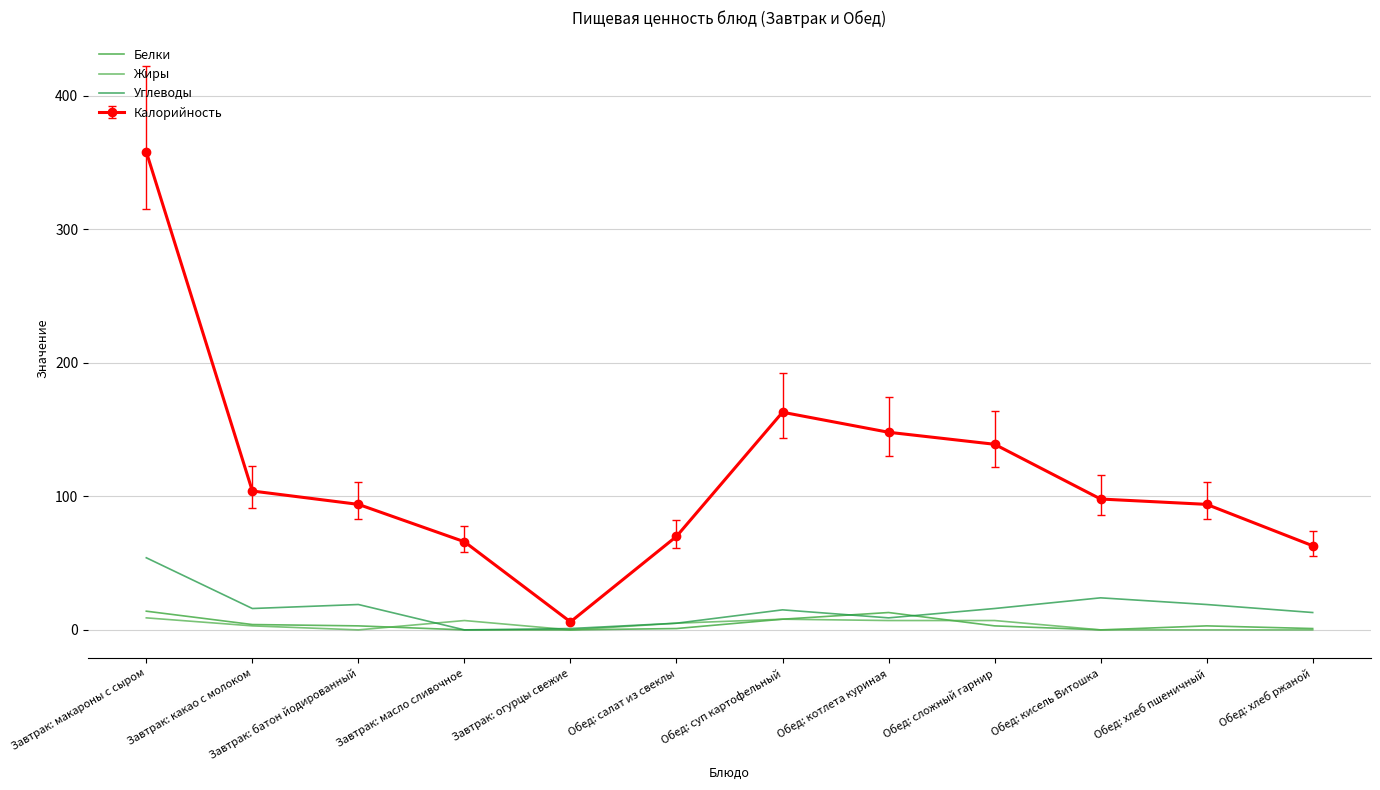

Where is Жиры nearest to the value 4?

Завтрак: какао с молоком